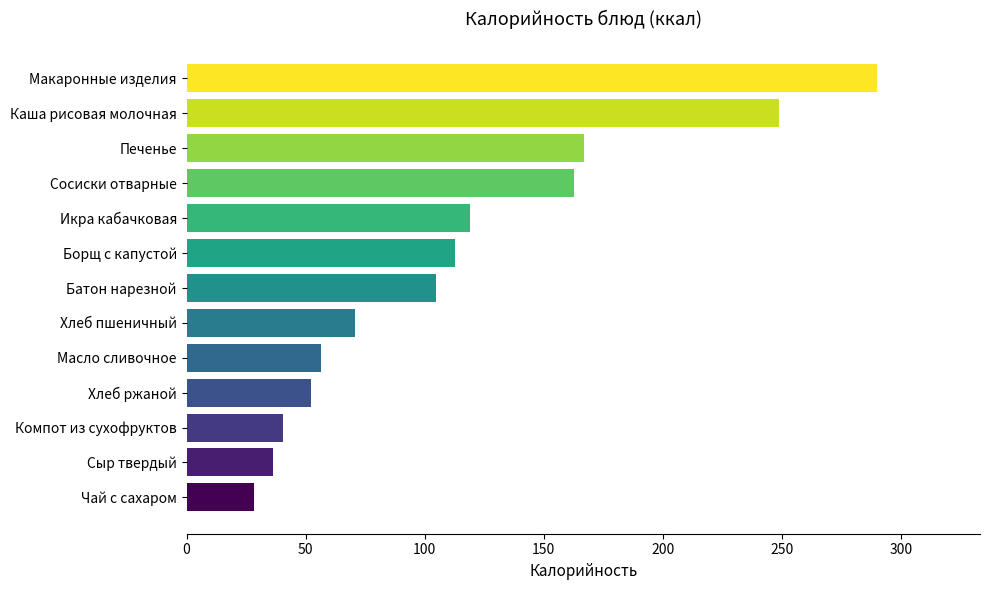

At which label is the value closest to 159?

Сосиски отварные